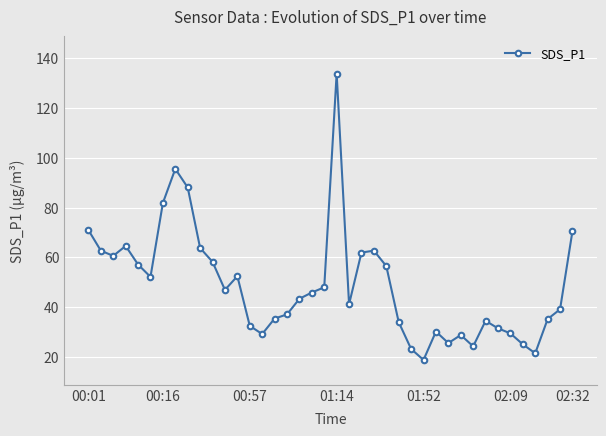

What is the sum of all values?

1953.0